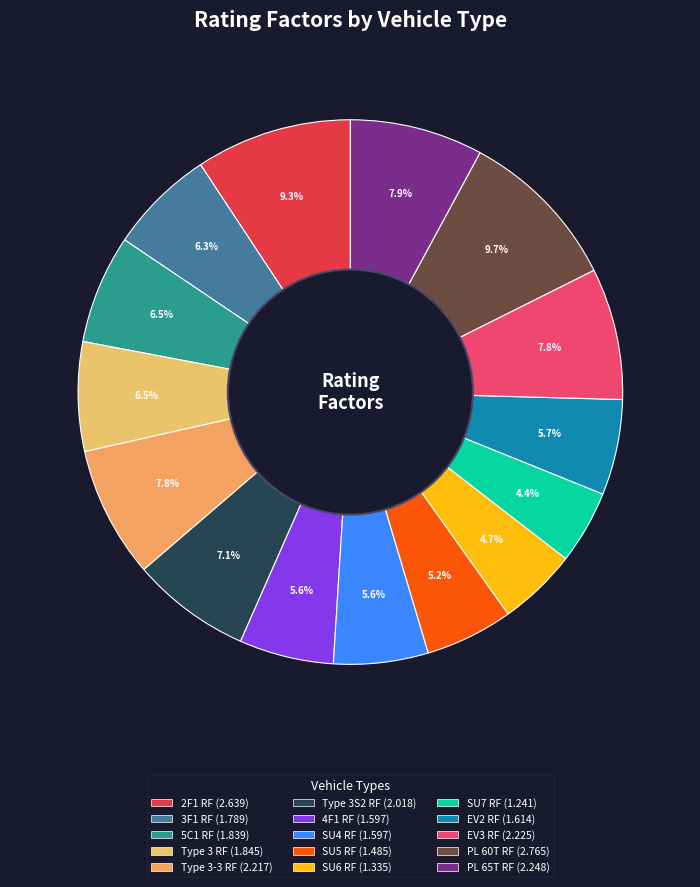

To the nearest percent, what percentage of the pie is 5C1 RF?

6%